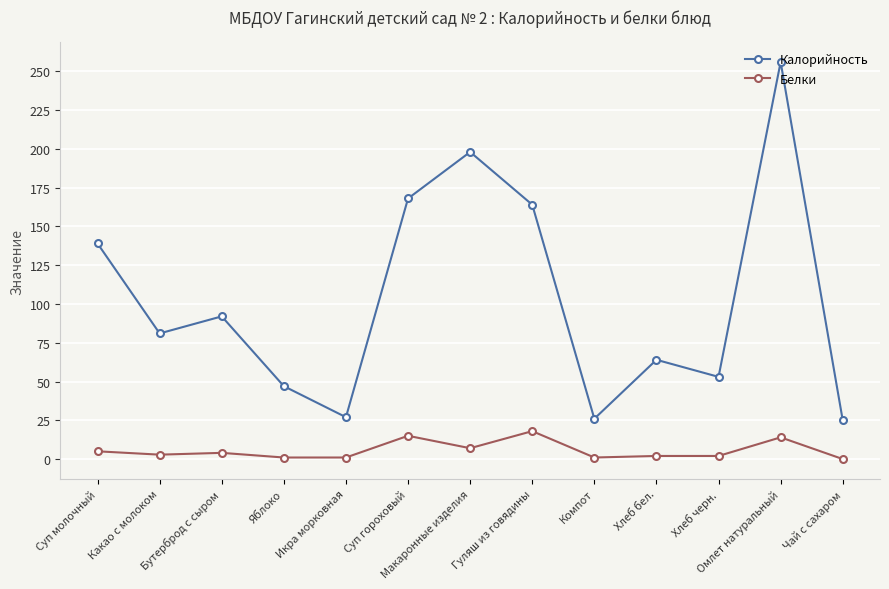

The Калорийность series shows 53.1 at Макаронные изделия. True or false?

False